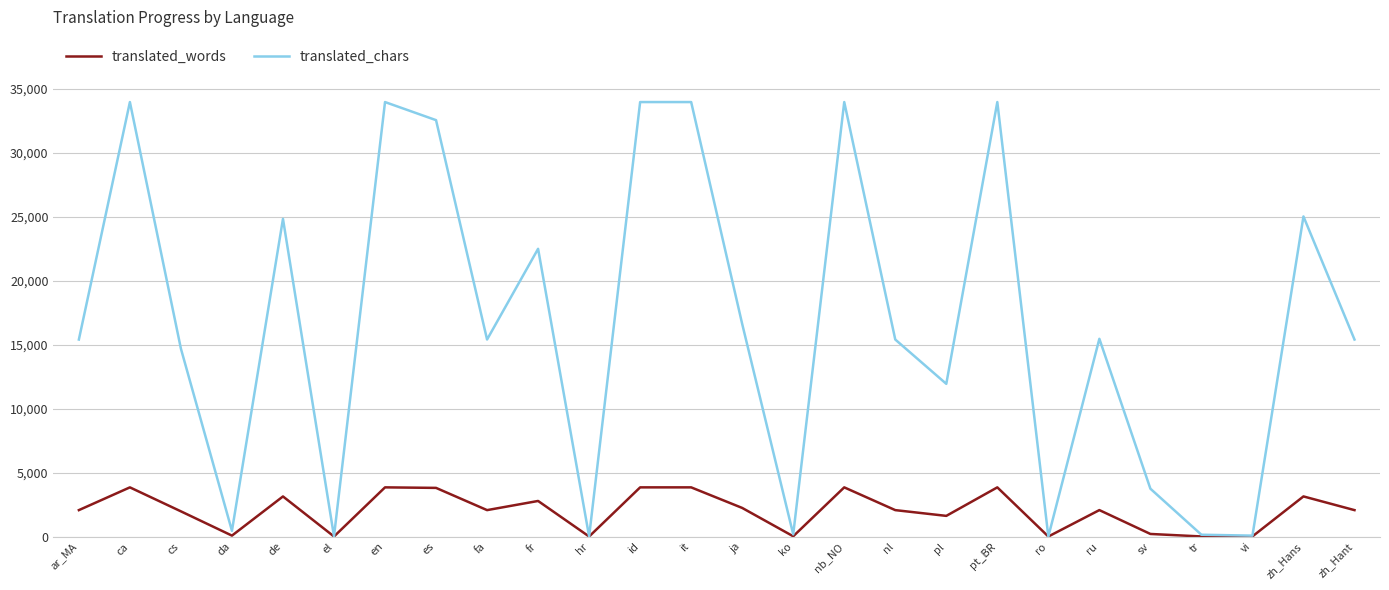

List the series in order of their overall mean, highest first.

translated_chars, translated_words